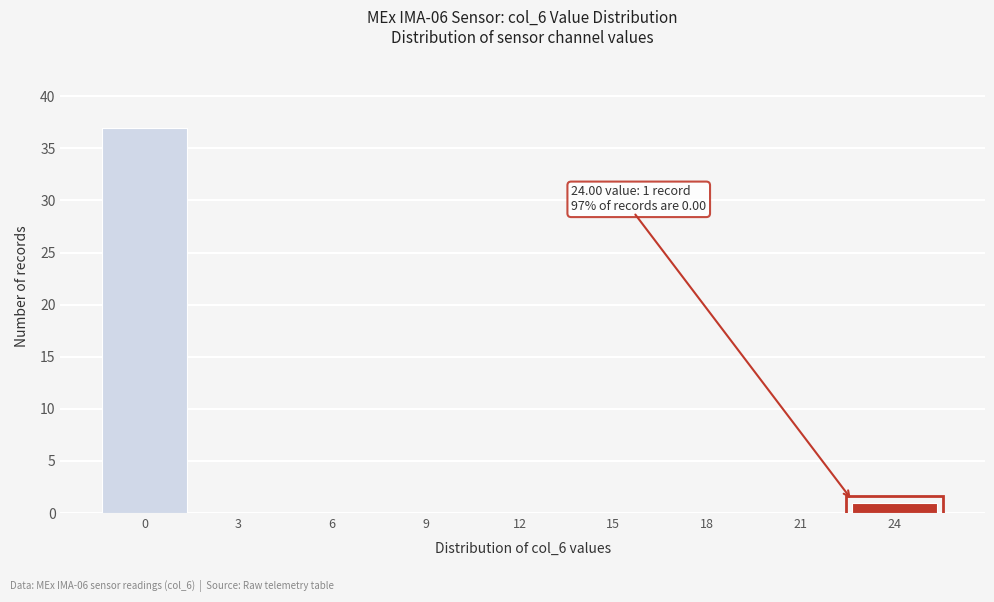

Reading right to left, transcribe all the data shown in this chart.

24=1	21=0	18=0	15=0	12=0	9=0	6=0	3=0	0=37